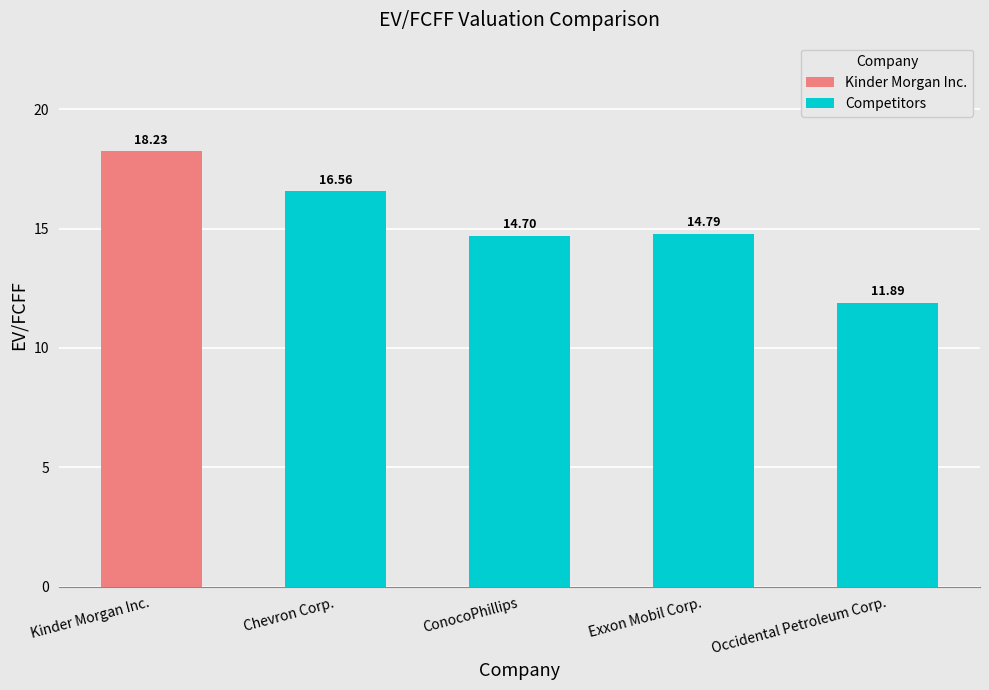

Which category has the lowest value in the Competitors series?

Occidental Petroleum Corp.